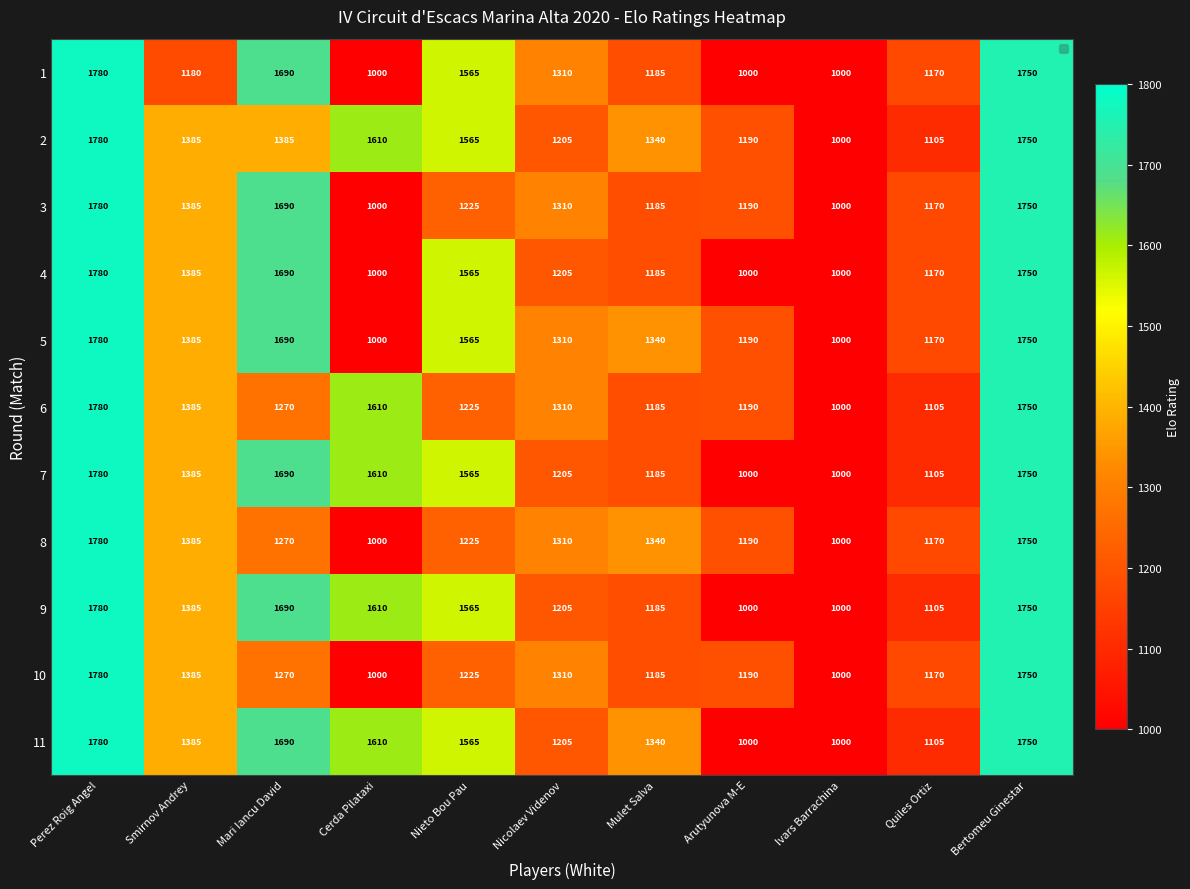

At which label is 8 closest to 1390?

Smirnov Andrey